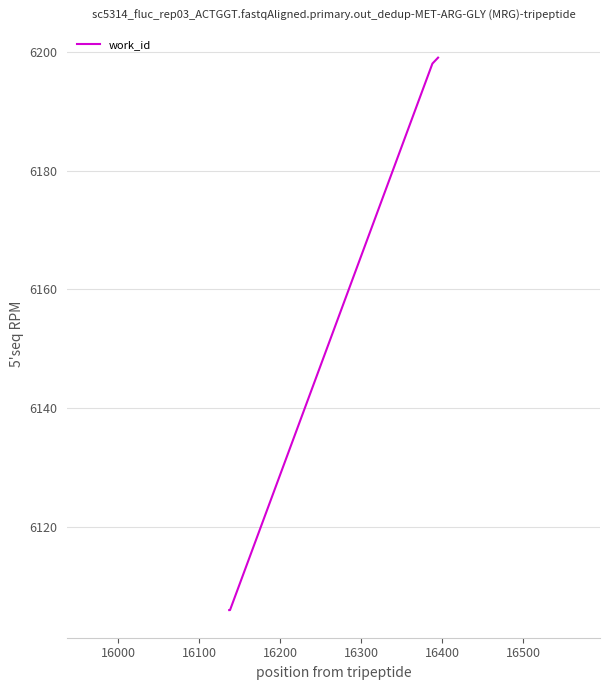

Reading left to right, transcribe all the data shown in this chart.

6106	6106	6198	6199